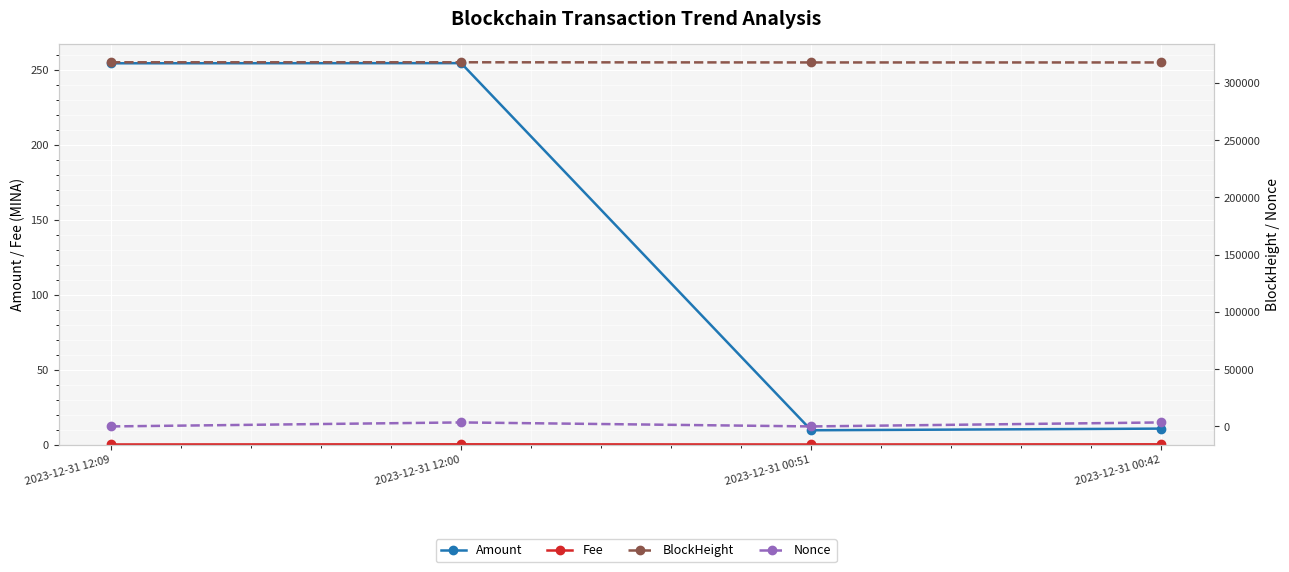

What is the sum of the Fee values at 2023-12-31 00:51 and 2023-12-31 12:00?

0.3